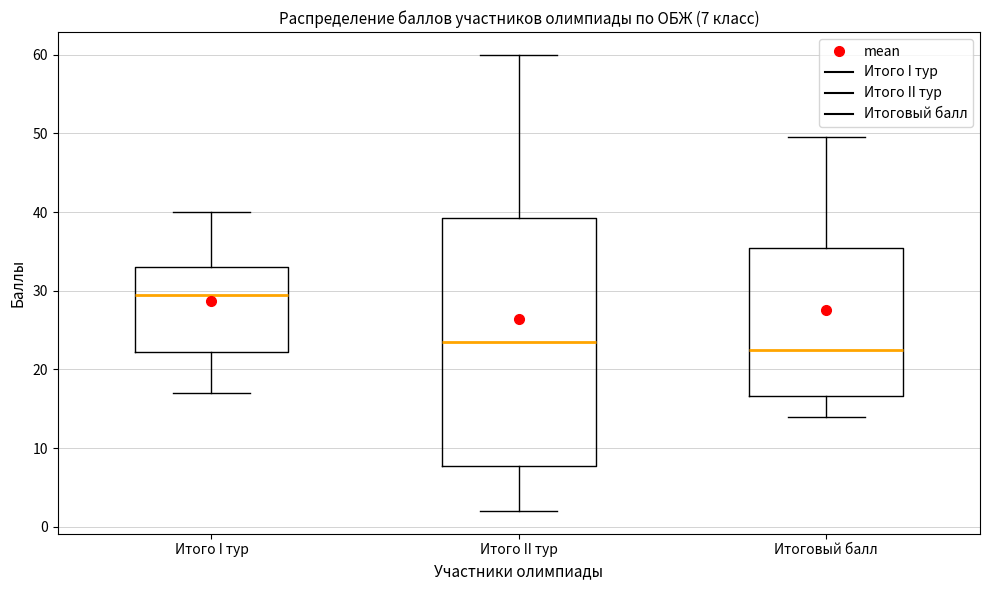

Which box has the lowest median line?

Итоговый балл